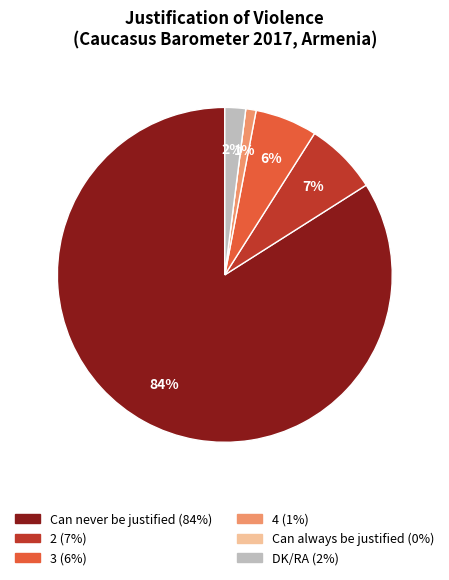

True or false: DK/RA accounts for 2% of the total.

True